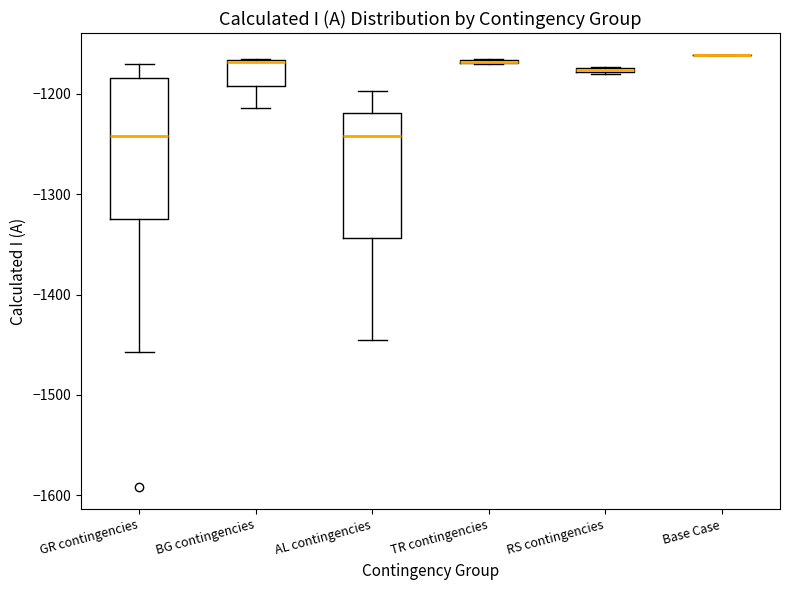

Where is the upper edge of the box for GR contingencies on the y-axis? The values are not printed on the chart, so give them approximately, as read against the axis.

-1180